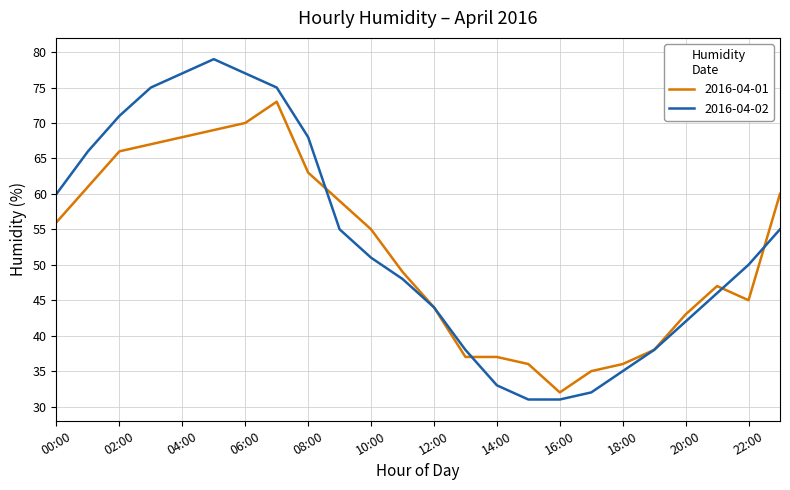

Which series has the largest range (max minus min)?

2016-04-02